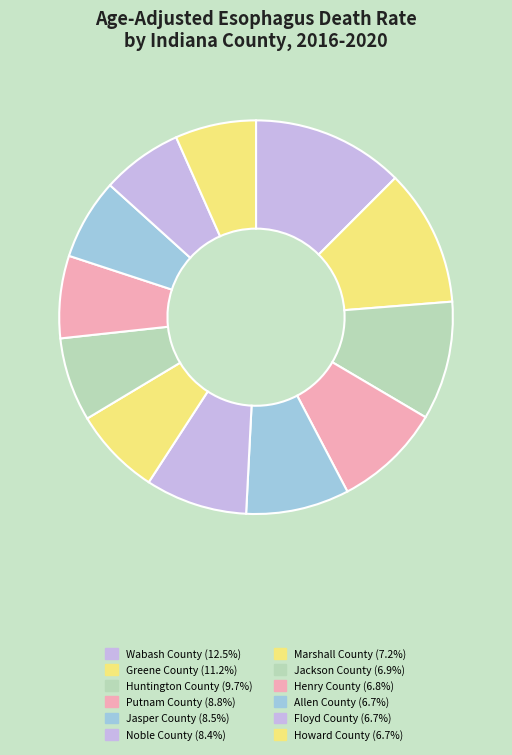

Which has a higher value, Allen County or Jasper County?

Jasper County